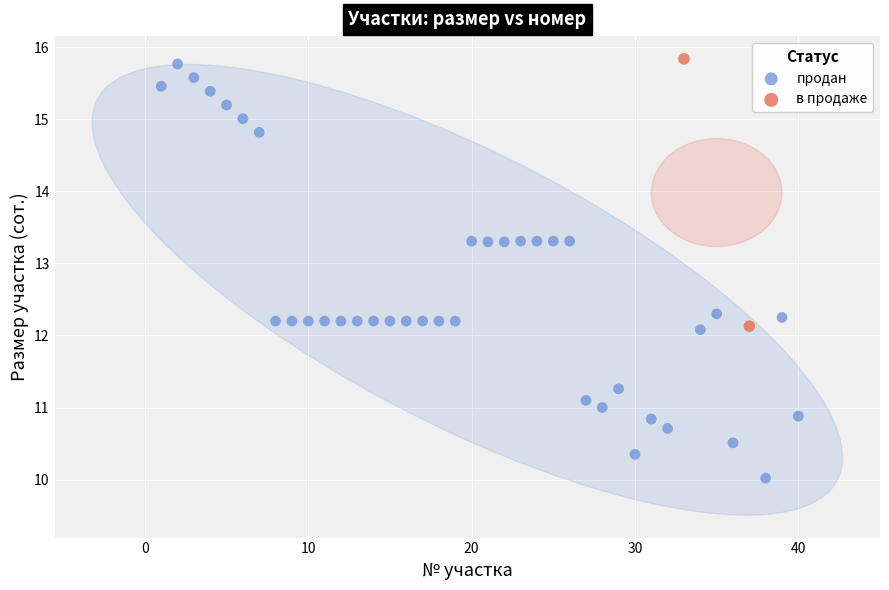

What are all the series names shown in the legend?

продан, в продаже